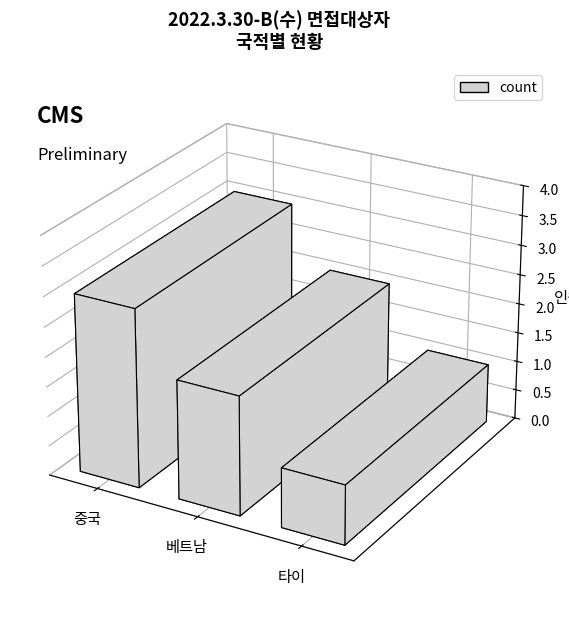

What is the value of the 3rd bar from the left?

1